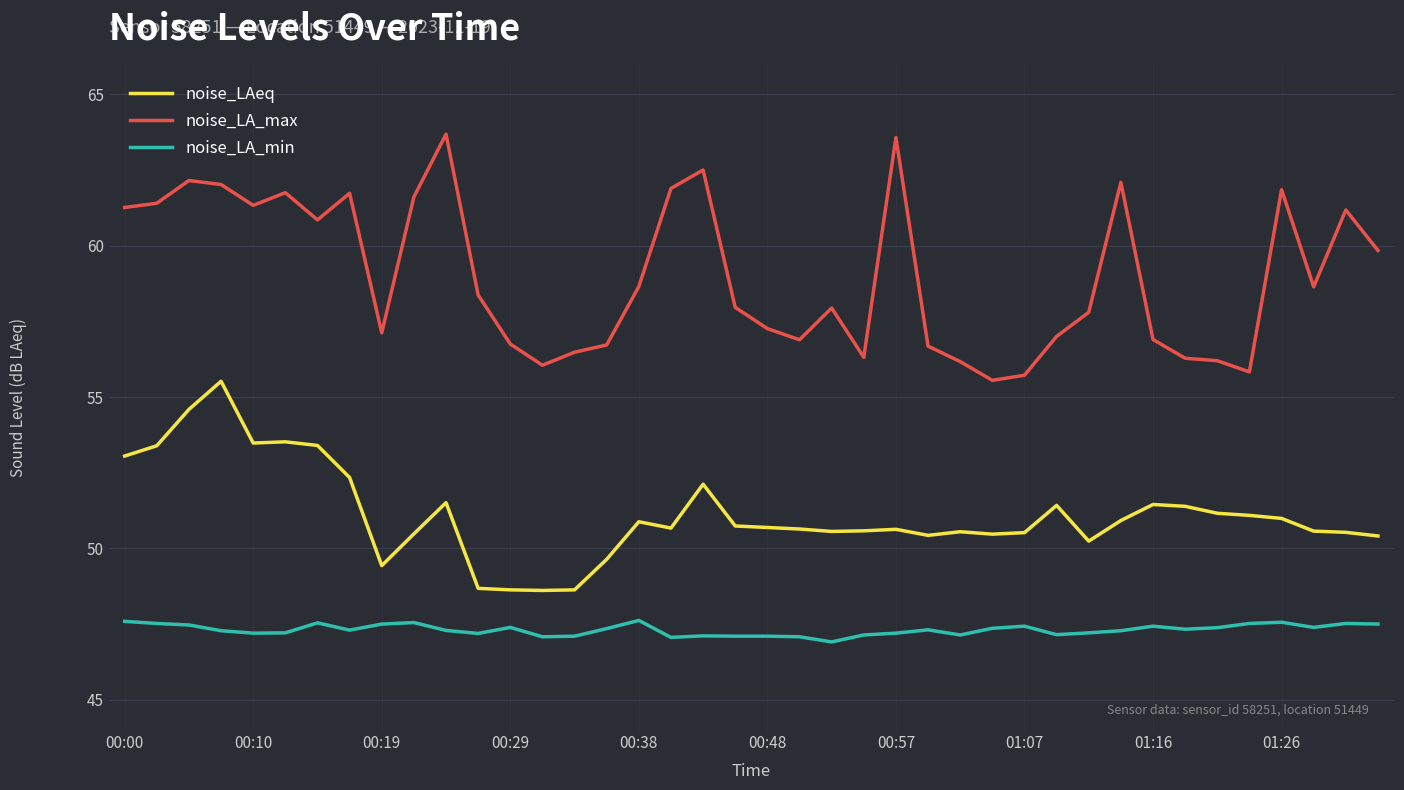

What is the maximum value shown in the chart?

63.7